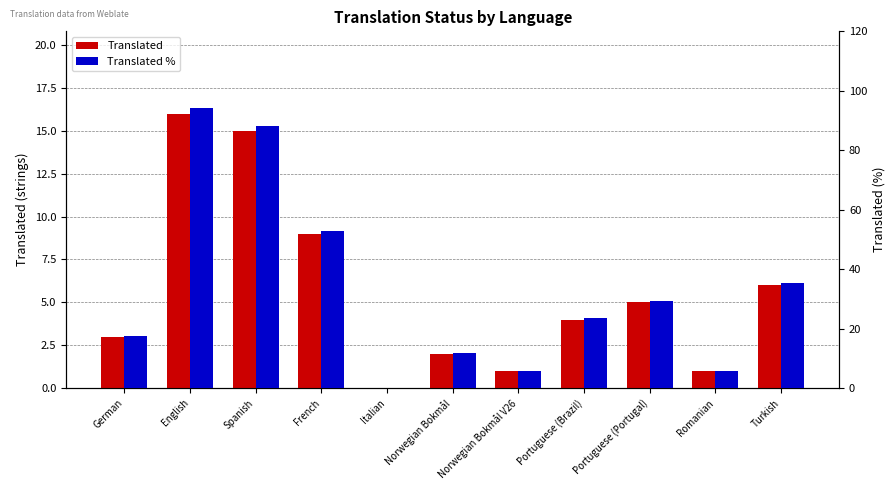

What is the difference between the second highest and second lowest values in the Translated % series?

82.4